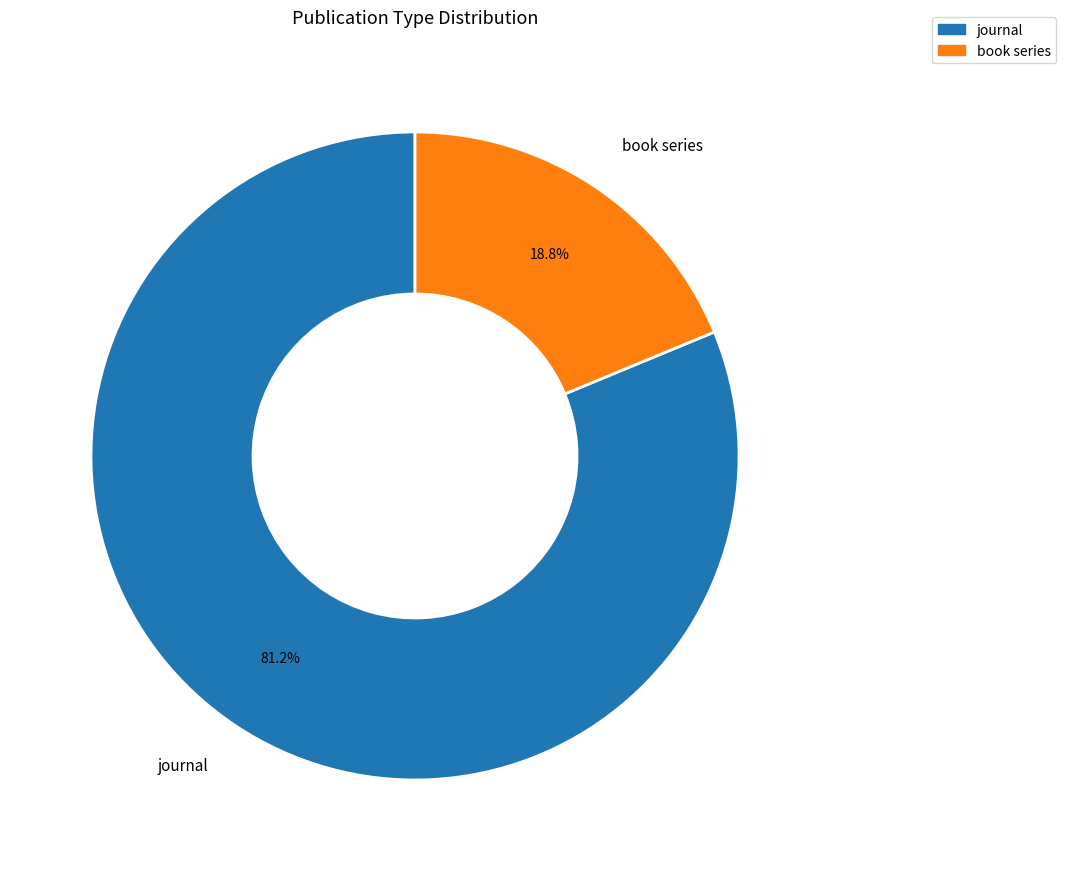

What is the ratio of the value at book series to the value at journal?

0.2